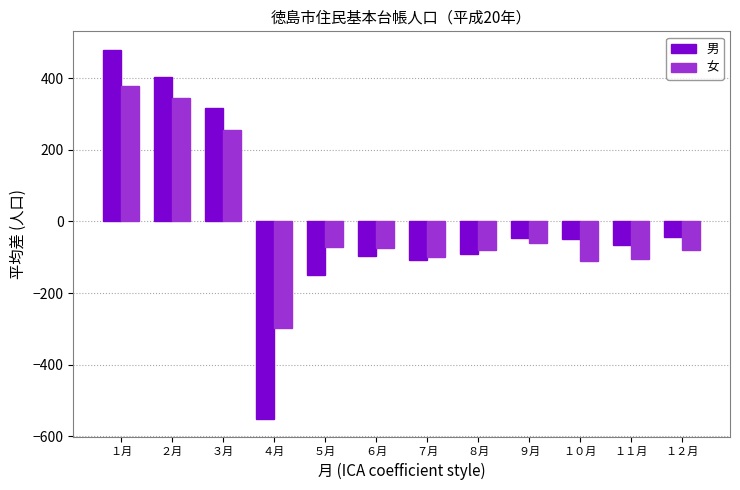

True or false: 男 has a value of 436.6 at ３月.

False